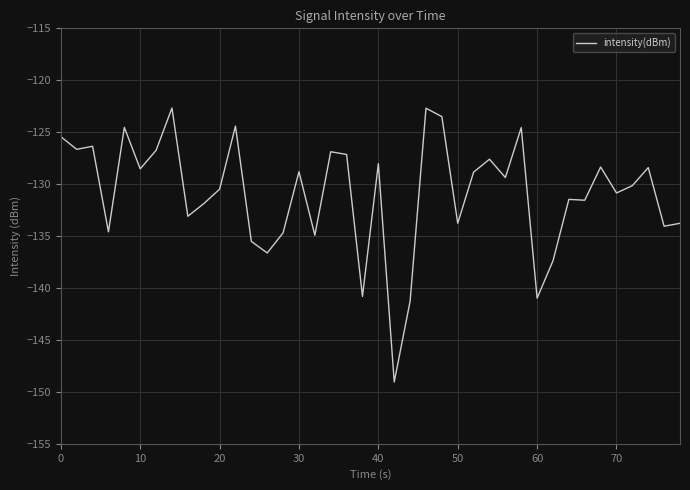

What is the greatest value displayed?

-122.7